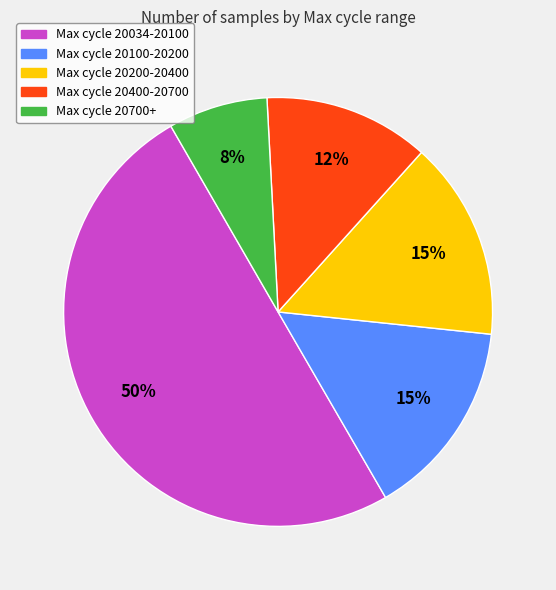

Which category has the biggest portion of the pie?

Max cycle 20034-20100